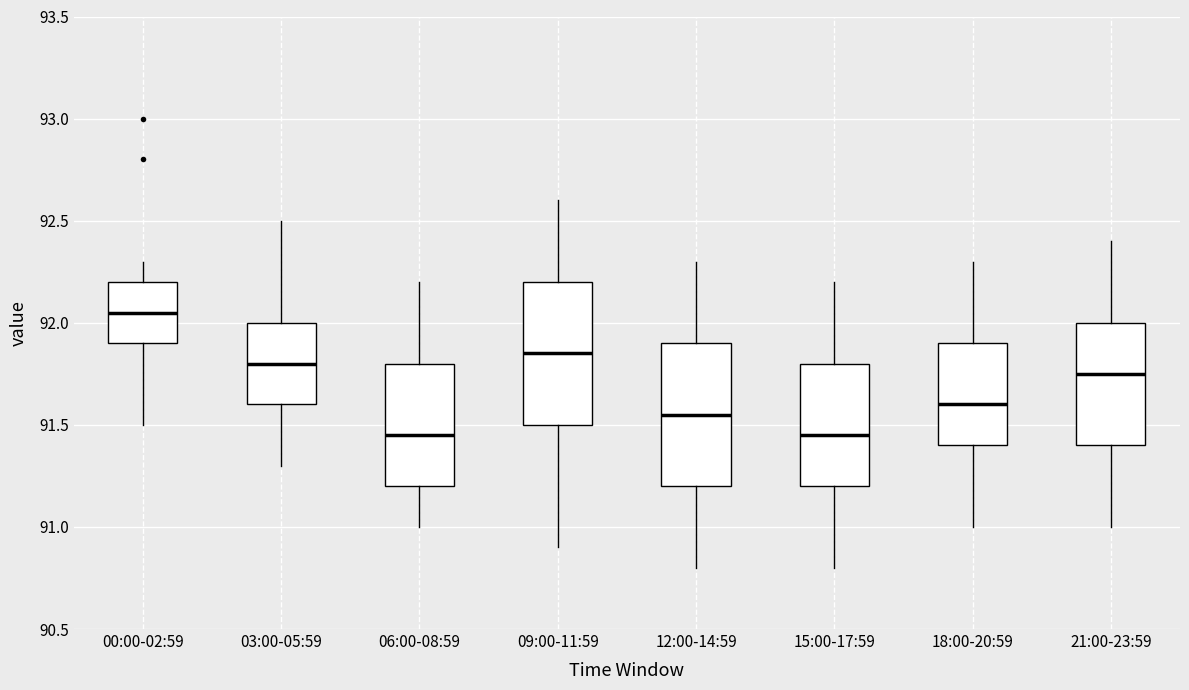

Where does the median line of the box for 06:00-08:59 sit on the y-axis? The values are not printed on the chart, so give them approximately, as read against the axis.

91.45